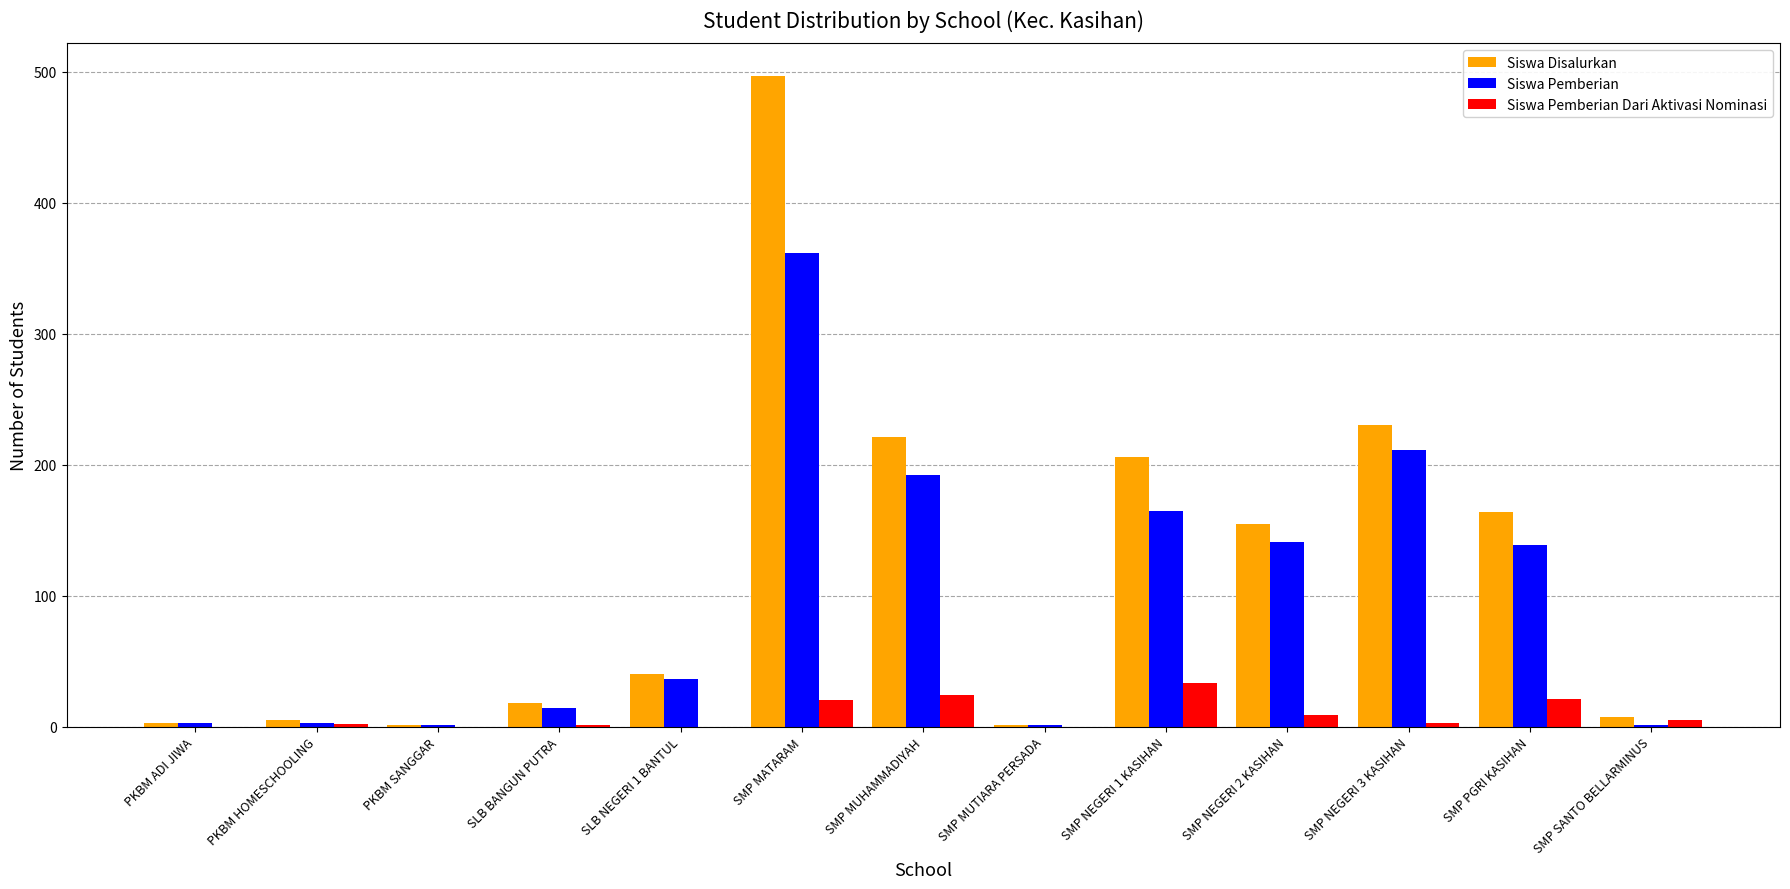

At which label is Siswa Pemberian closest to 181?

SMP MUHAMMADIYAH